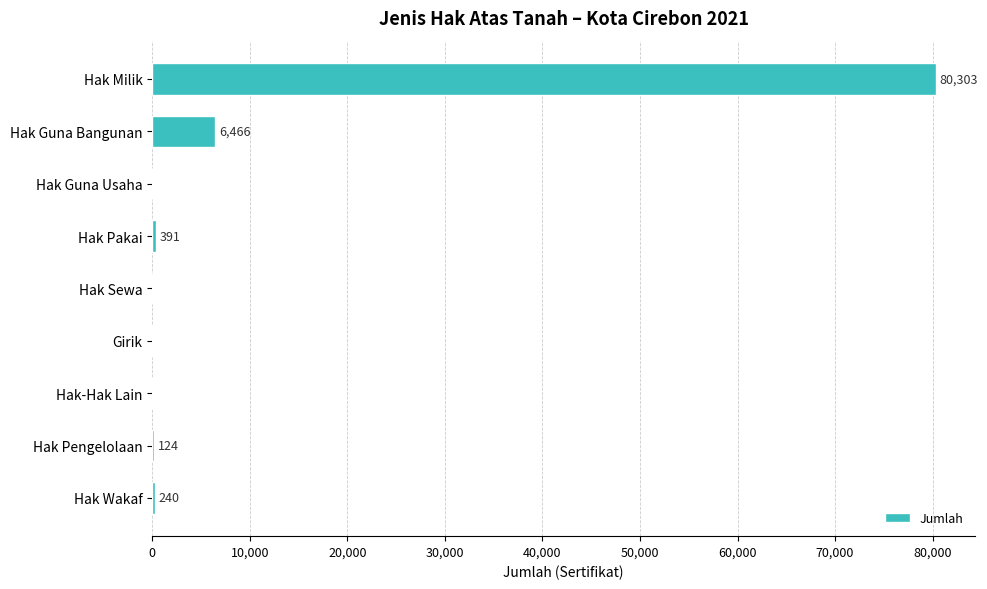

The chart shows a value of -51284 at Hak Guna Usaha. True or false?

False